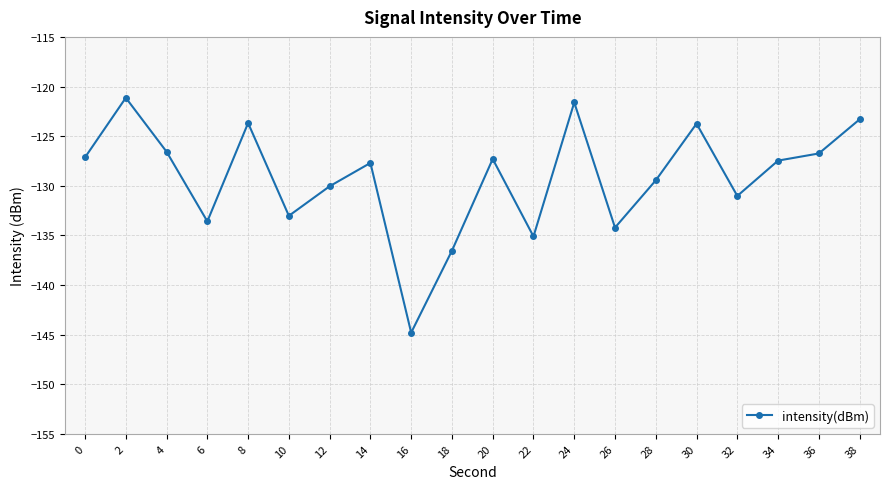

How many distinct data groups are displayed?

1